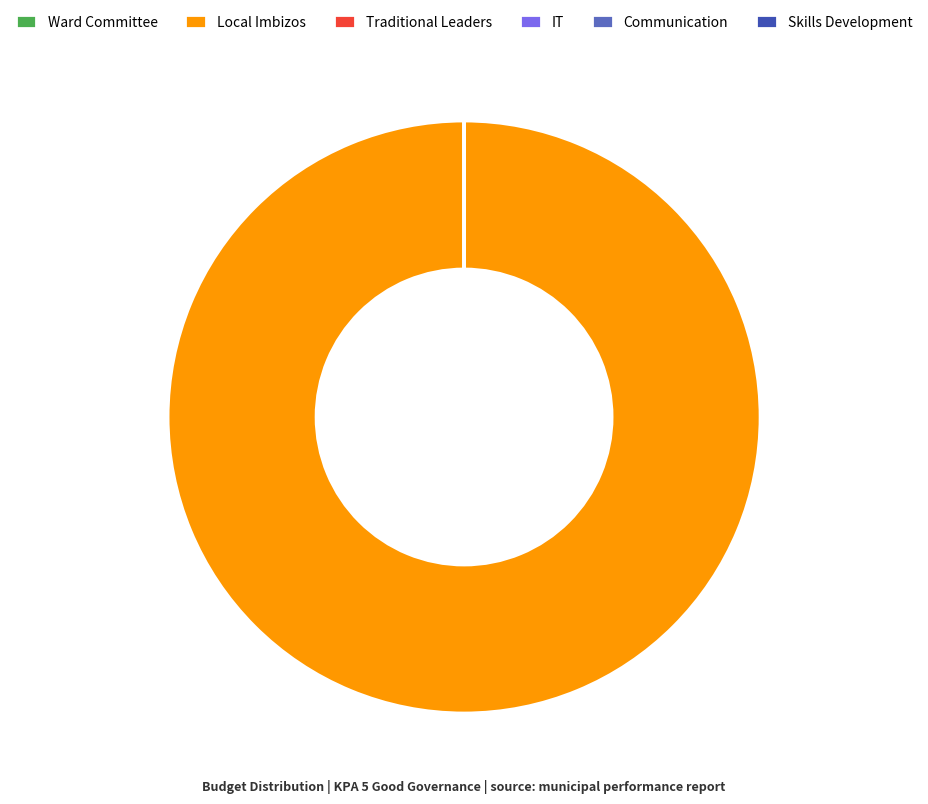

What is the largest slice in the pie chart?

Local Imbizos